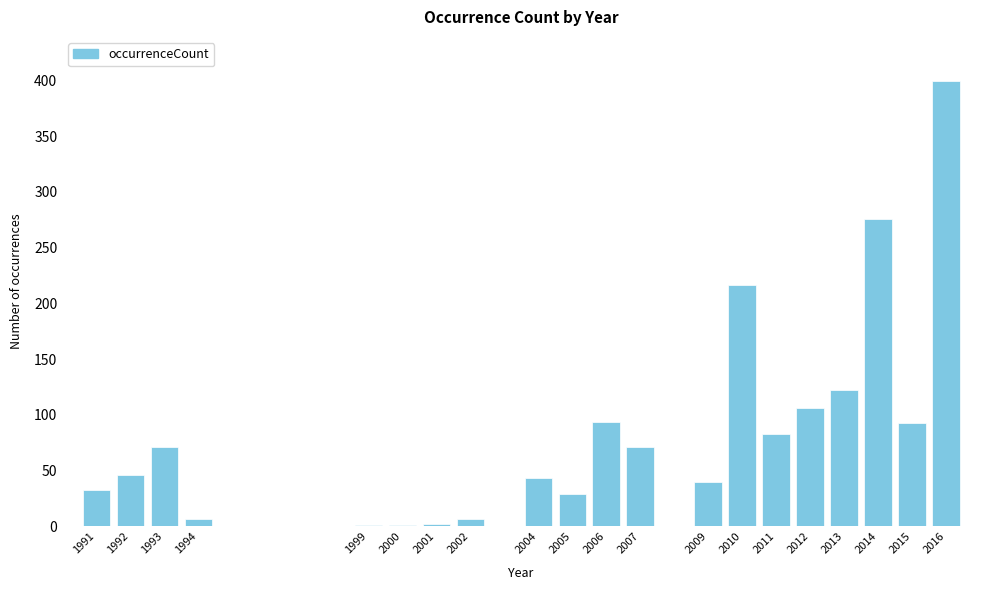

What is the greatest value displayed?

399